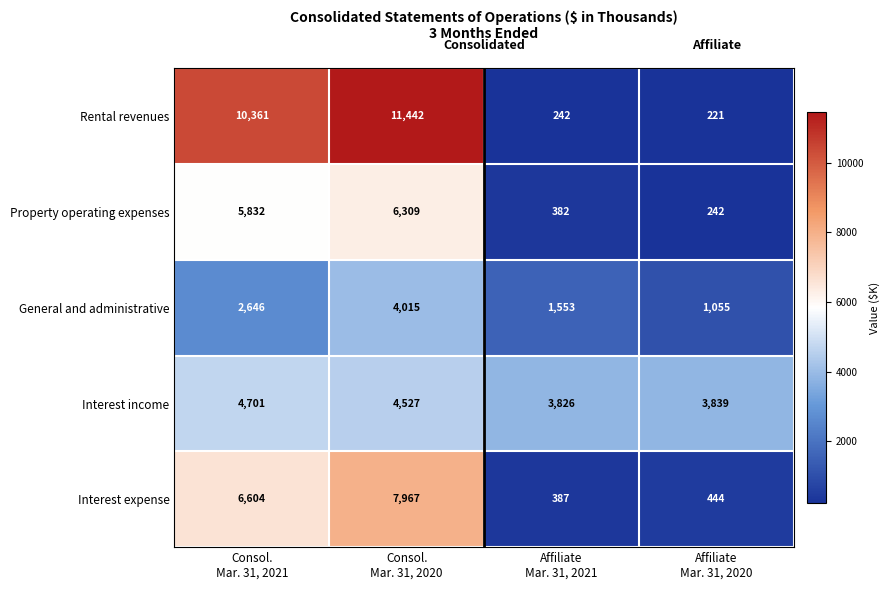

Which series has the widest spread of values?

Rental revenues